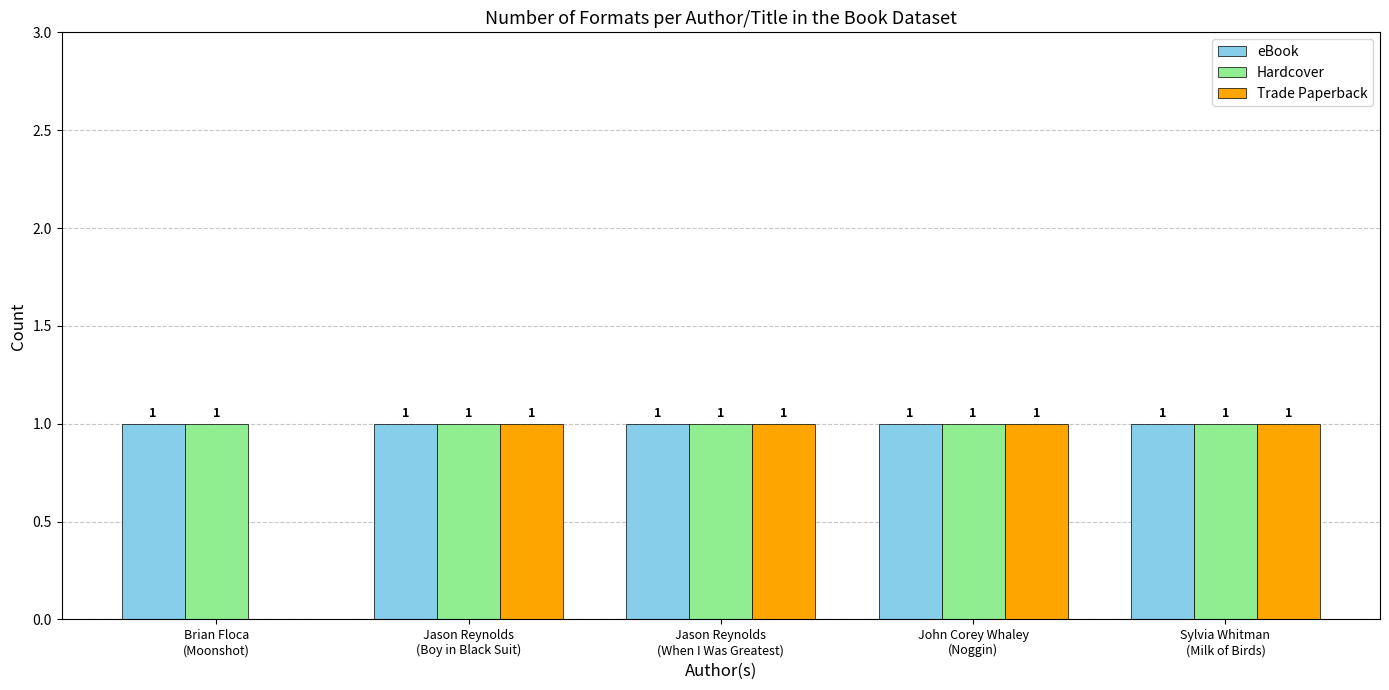

What is the total value across all series at Jason Reynolds
(Boy in Black Suit)?

3